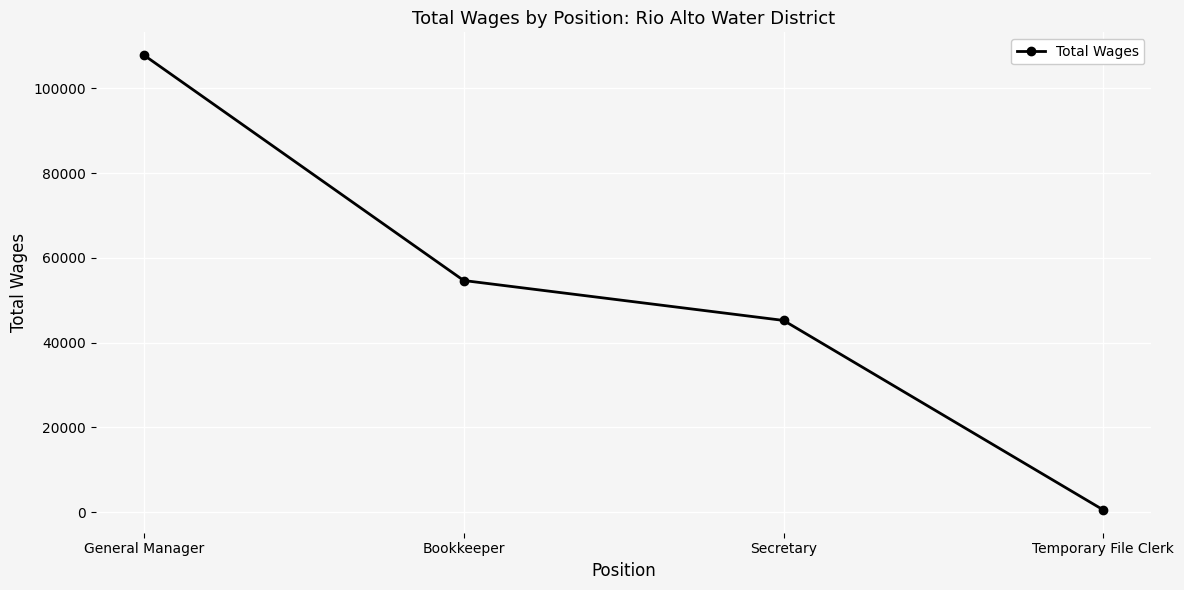

How many lines are shown in the chart?

1